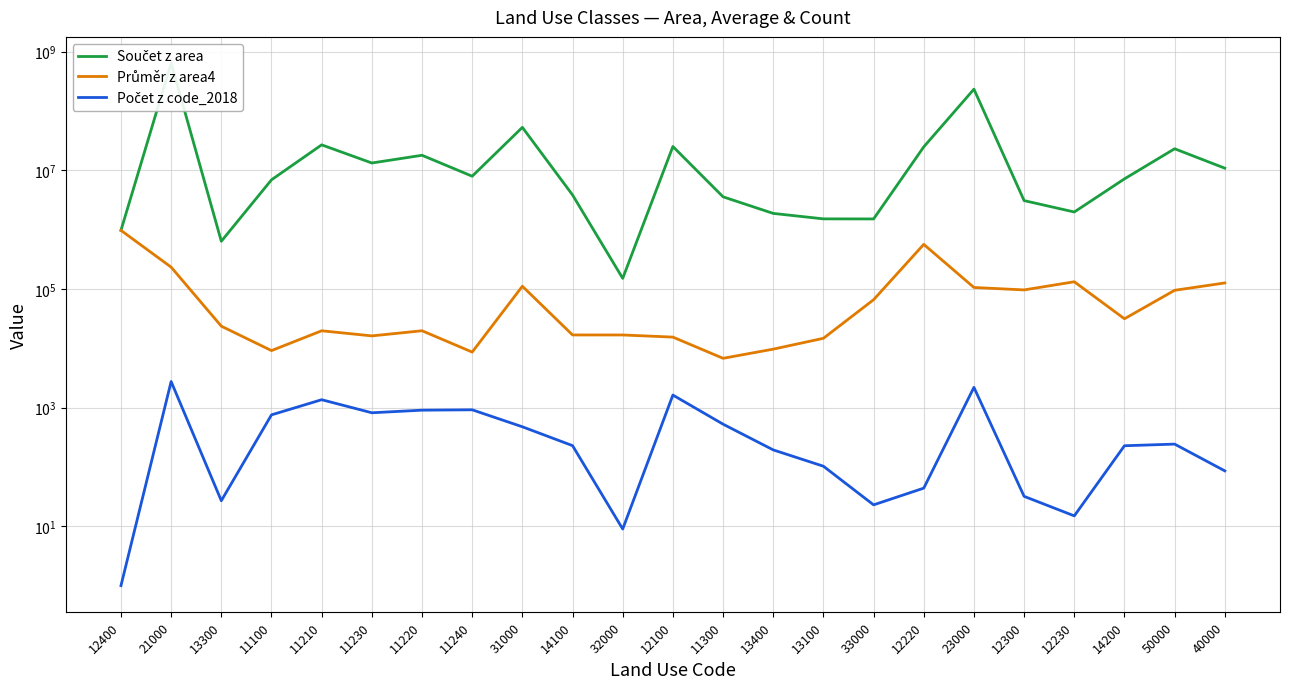

True or false: Počet z code_2018 and Součet z area intersect in this chart.

False